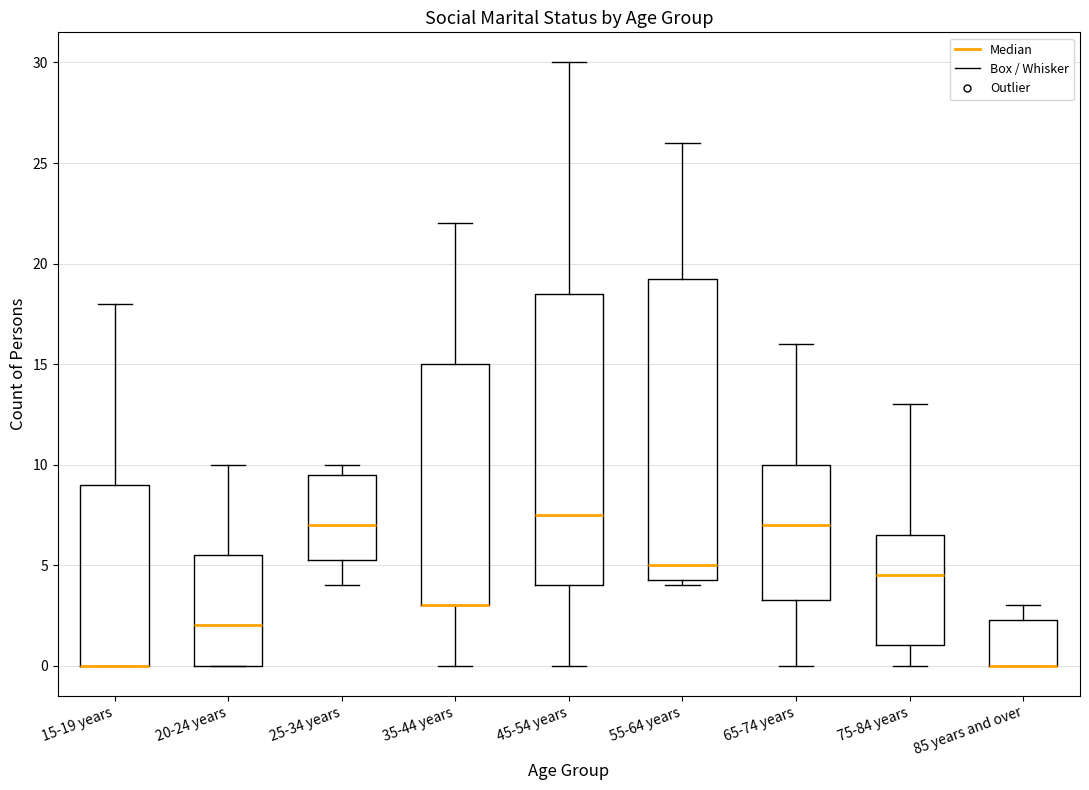

Where does the upper whisker of the box for 15-19 years end on the y-axis? The values are not printed on the chart, so give them approximately, as read against the axis.

18.0